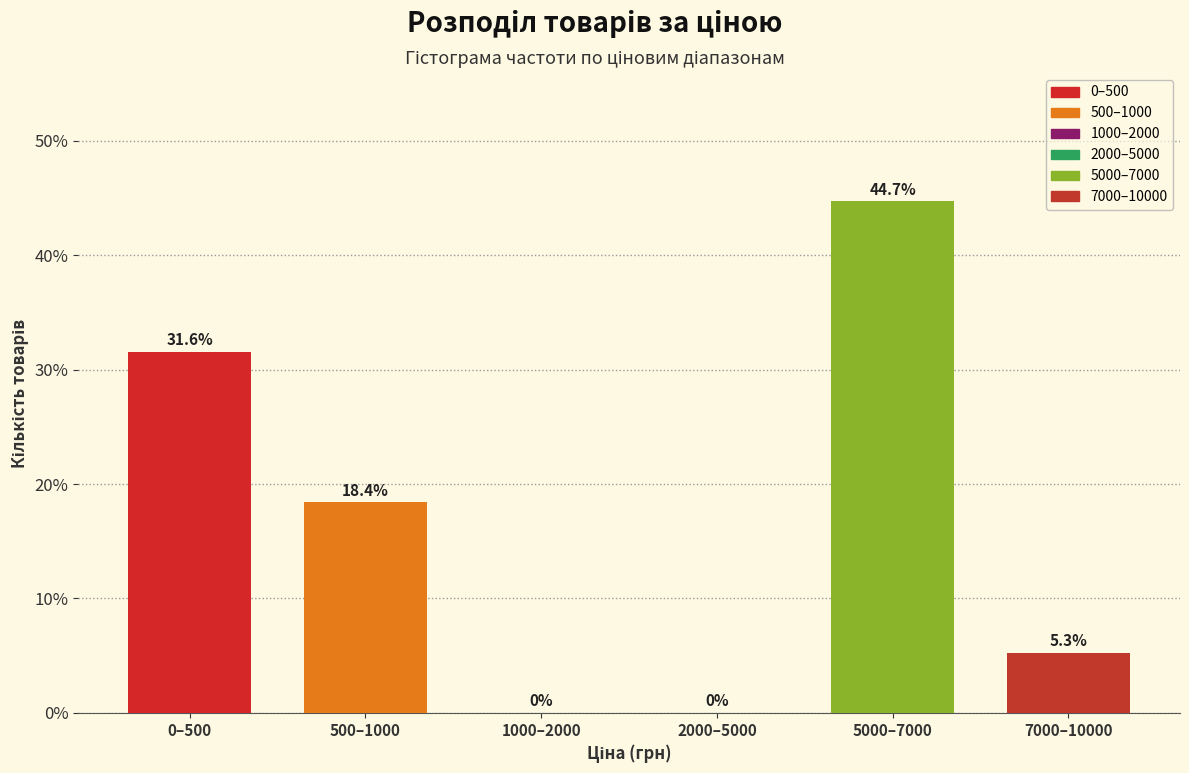

Reading left to right, what are all the values shown in this chart?

0–500=31.6	500–1000=18.4	1000–2000=0.0	2000–5000=0.0	5000–7000=44.7	7000–10000=5.3